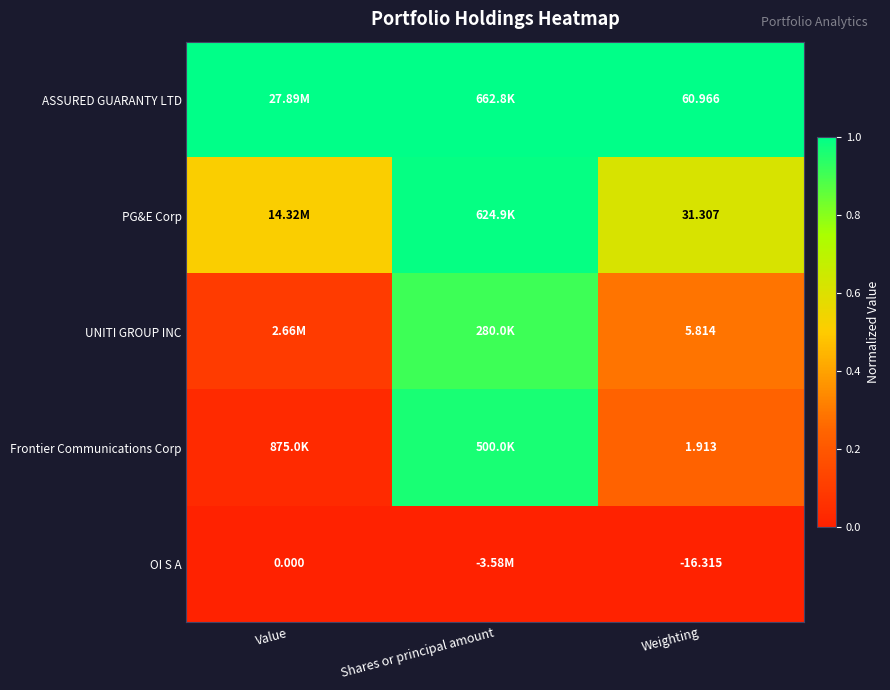

At how many categories does at least one series exceed 0?

3